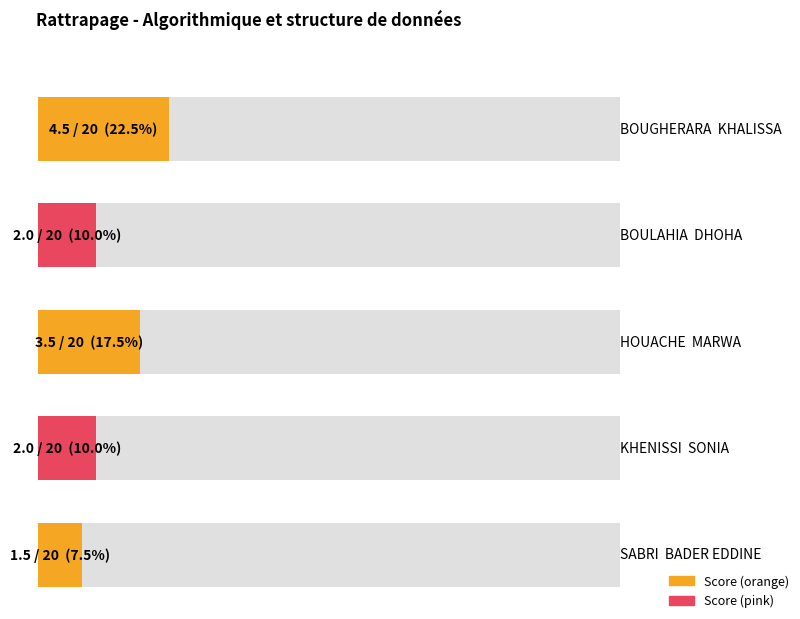

Rank the categories by value from highest to lowest.

BOUGHERARA  KHALISSA, HOUACHE  MARWA, BOULAHIA  DHOHA, KHENISSI  SONIA, SABRI  BADER EDDINE